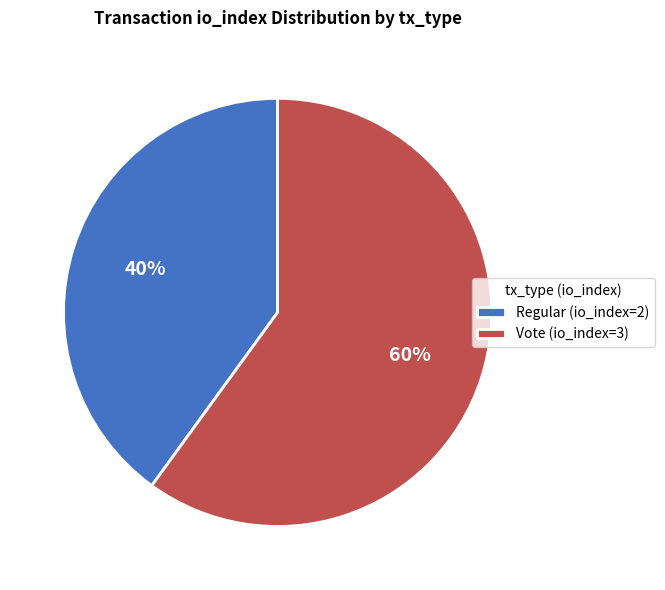

Is Vote (io_index=3) the majority of the pie?

Yes